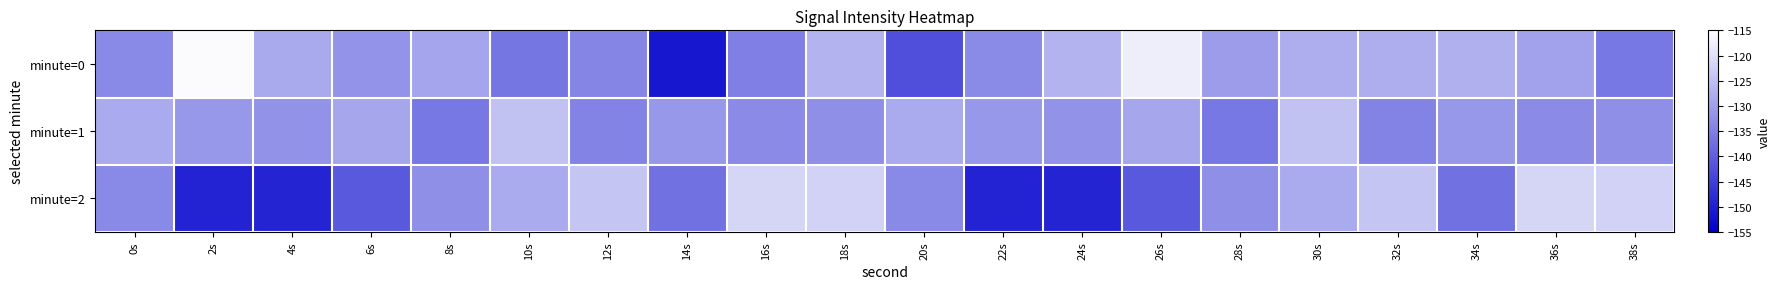

What is the smallest value displayed?

-151.4